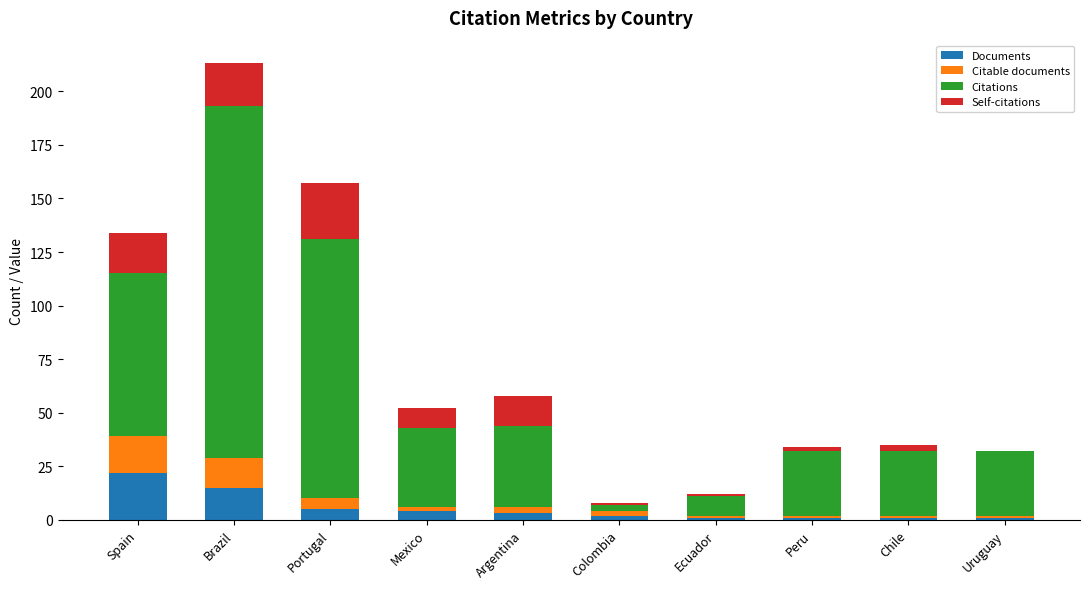

Is it true that Documents equals 5 at Portugal?

True